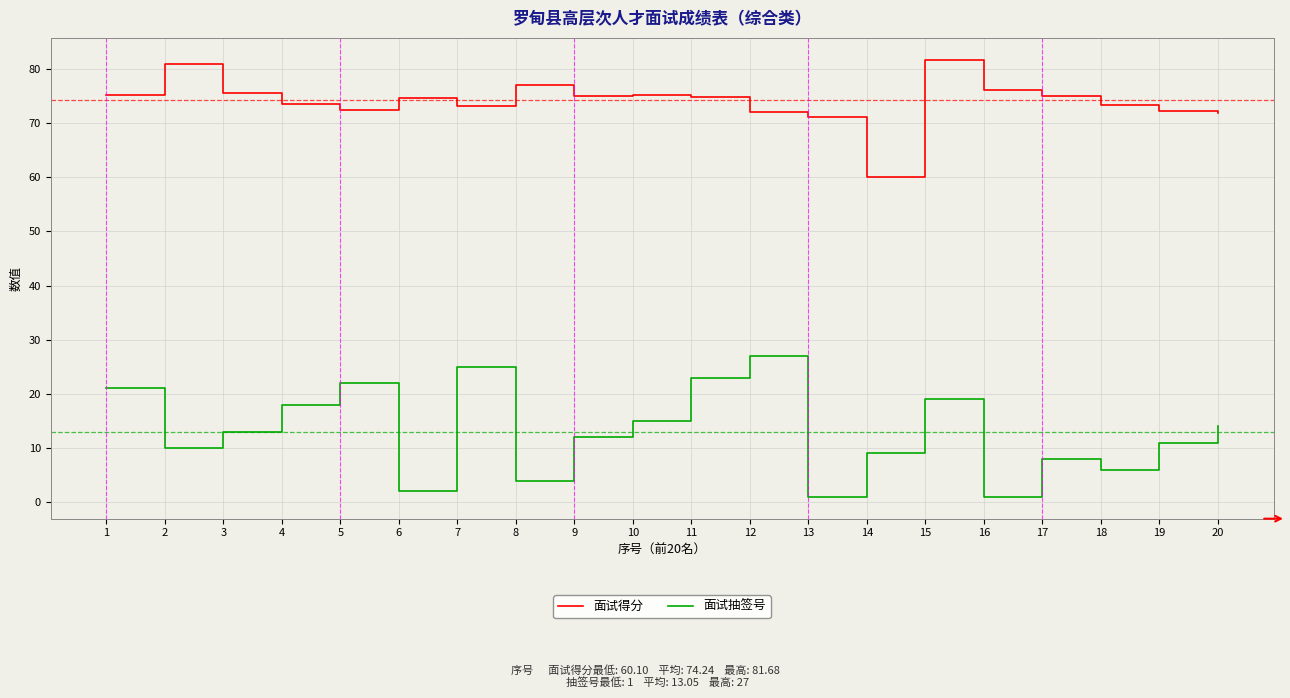

The 面试得分 series shows 40.5 at 2. True or false?

False